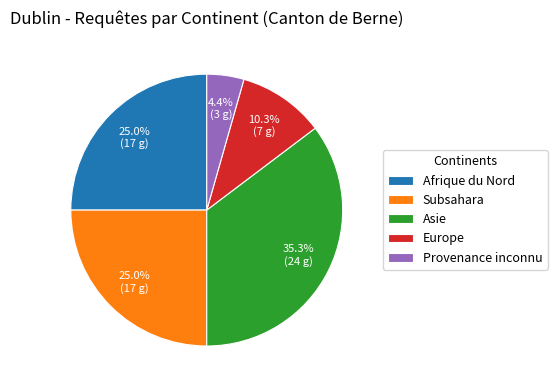

Which slice is the largest?

Asie